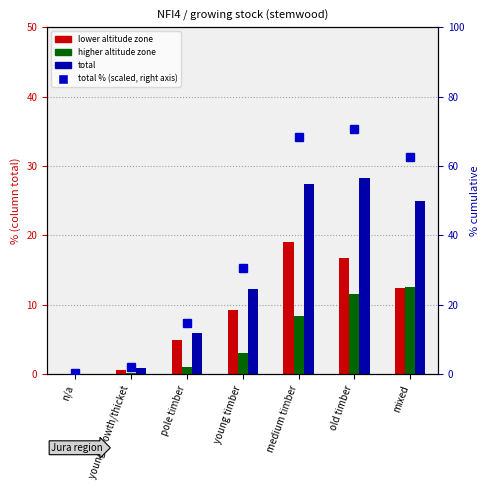

What is the total value across all series at young growth/thicket?

4.0